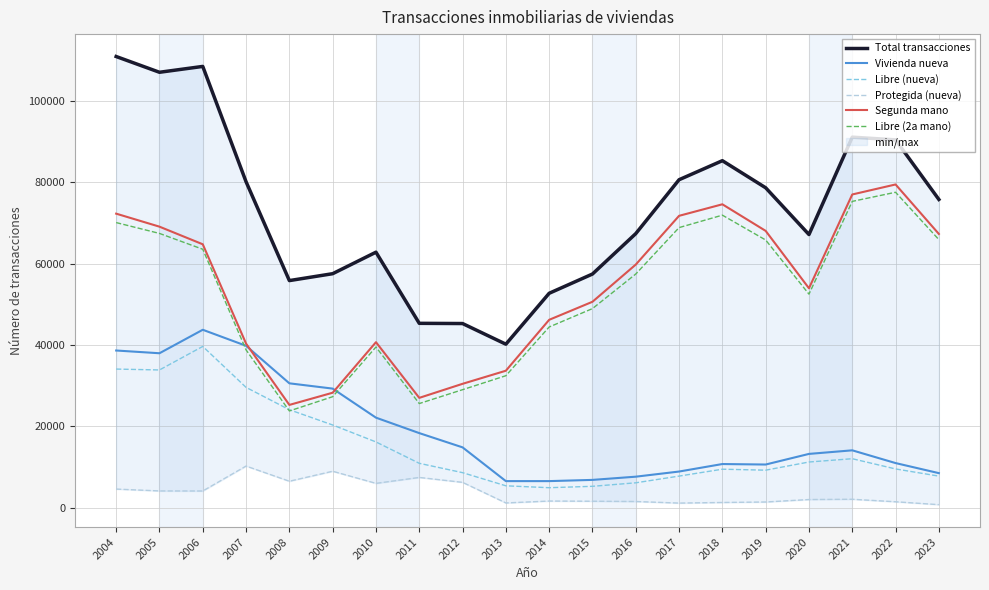

What are all the series names shown in the legend?

Total transacciones, Vivienda nueva, Libre (nueva), Protegida (nueva), Segunda mano, Libre (2a mano)